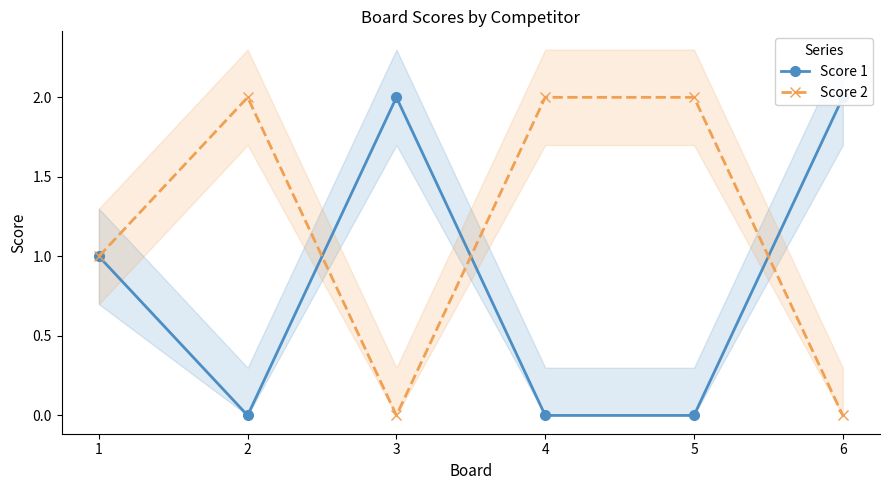

How many intersections are there between Score 1 and Score 2?

3